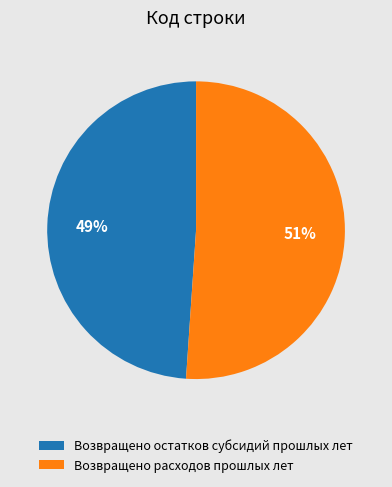

The Возвращено остатков субсидий прошлых лет slice represents 49% of the pie. True or false?

True